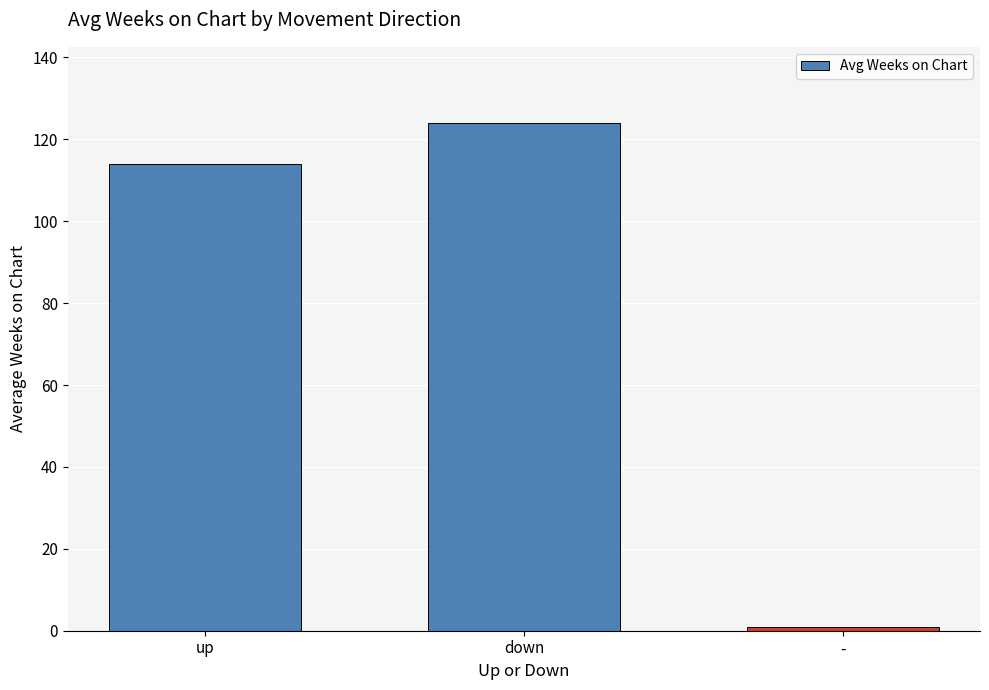

What is the minimum value shown in the chart?

1.0